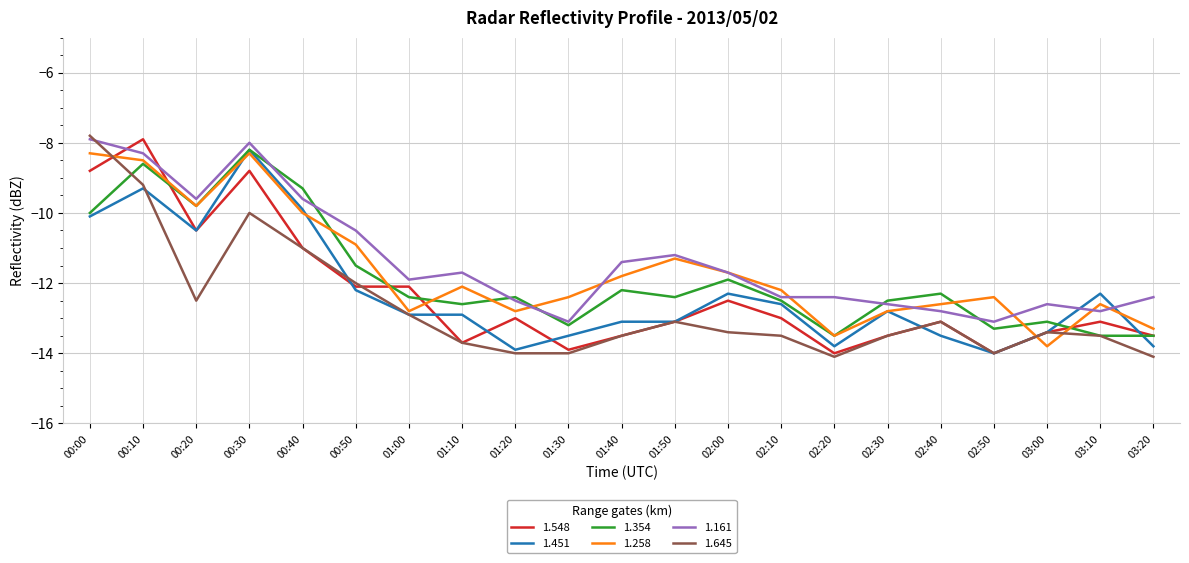

Reading left to right, extract all data points from this chart.

1.548: 00:00=-8.8	00:10=-7.9	00:20=-10.5	00:30=-8.8	00:40=-11.0	00:50=-12.1	01:00=-12.1	01:10=-13.7	01:20=-13.0	01:30=-13.9	01:40=-13.5	01:50=-13.1	02:00=-12.5	02:10=-13.0	02:20=-14.0	02:30=-13.5	02:40=-13.1	02:50=-14.0	03:00=-13.4	03:10=-13.1	03:20=-13.5
1.451: 00:00=-10.1	00:10=-9.3	00:20=-10.5	00:30=-8.2	00:40=-9.9	00:50=-12.2	01:00=-12.9	01:10=-12.9	01:20=-13.9	01:30=-13.5	01:40=-13.1	01:50=-13.1	02:00=-12.3	02:10=-12.6	02:20=-13.8	02:30=-12.8	02:40=-13.5	02:50=-14.0	03:00=-13.4	03:10=-12.3	03:20=-13.8
1.354: 00:00=-10.0	00:10=-8.6	00:20=-9.8	00:30=-8.2	00:40=-9.3	00:50=-11.5	01:00=-12.4	01:10=-12.6	01:20=-12.4	01:30=-13.2	01:40=-12.2	01:50=-12.4	02:00=-11.9	02:10=-12.5	02:20=-13.5	02:30=-12.5	02:40=-12.3	02:50=-13.3	03:00=-13.1	03:10=-13.5	03:20=-13.5
1.258: 00:00=-8.3	00:10=-8.5	00:20=-9.8	00:30=-8.3	00:40=-10.0	00:50=-10.9	01:00=-12.8	01:10=-12.1	01:20=-12.8	01:30=-12.4	01:40=-11.8	01:50=-11.3	02:00=-11.7	02:10=-12.2	02:20=-13.5	02:30=-12.8	02:40=-12.6	02:50=-12.4	03:00=-13.8	03:10=-12.6	03:20=-13.3
1.161: 00:00=-7.9	00:10=-8.3	00:20=-9.6	00:30=-8.0	00:40=-9.6	00:50=-10.5	01:00=-11.9	01:10=-11.7	01:20=-12.5	01:30=-13.1	01:40=-11.4	01:50=-11.2	02:00=-11.7	02:10=-12.4	02:20=-12.4	02:30=-12.6	02:40=-12.8	02:50=-13.1	03:00=-12.6	03:10=-12.8	03:20=-12.4
1.645: 00:00=-7.8	00:10=-9.2	00:20=-12.5	00:30=-10.0	00:40=-11.0	00:50=-12.0	01:00=-12.9	01:10=-13.7	01:20=-14.0	01:30=-14.0	01:40=-13.5	01:50=-13.1	02:00=-13.4	02:10=-13.5	02:20=-14.1	02:30=-13.5	02:40=-13.1	02:50=-14.0	03:00=-13.4	03:10=-13.5	03:20=-14.1